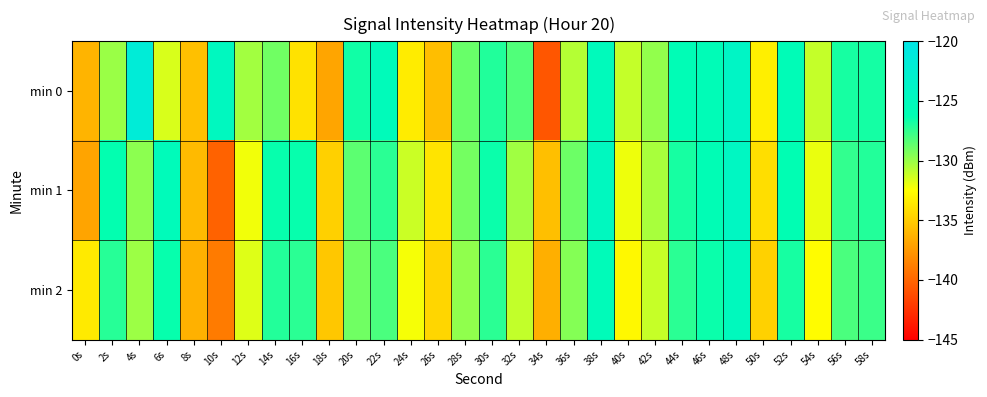

Reading left to right, extract all data points from this chart.

min 0: 0s=-136.1	2s=-130.0	4s=-121.7	6s=-131.5	8s=-135.5	10s=-124.6	12s=-130.2	14s=-129.0	16s=-133.9	18s=-136.9	20s=-126.7	22s=-125.3	24s=-133.4	26s=-135.6	28s=-128.8	30s=-127.1	32s=-128.2	34s=-140.7	36s=-130.6	38s=-125.2	40s=-131.1	42s=-129.8	44s=-125.8	46s=-125.7	48s=-124.0	50s=-133.2	52s=-125.7	54s=-131.1	56s=-126.8	58s=-126.8
min 1: 0s=-136.9	2s=-126.3	4s=-129.7	6s=-125.3	8s=-135.8	10s=-140.1	12s=-132.2	14s=-126.4	16s=-126.4	18s=-134.8	20s=-128.5	22s=-127.3	24s=-131.2	26s=-133.8	28s=-129.1	30s=-126.5	32s=-130.2	34s=-135.6	36s=-128.9	38s=-124.7	40s=-132.1	42s=-130.4	44s=-126.8	46s=-125.9	48s=-124.3	50s=-134.1	52s=-126.2	54s=-132.0	56s=-127.5	58s=-127.1
min 2: 0s=-133.5	2s=-127.2	4s=-130.1	6s=-126.4	8s=-136.3	10s=-138.9	12s=-131.7	14s=-127.1	16s=-127.3	18s=-135.2	20s=-129.0	22s=-128.1	24s=-132.3	26s=-134.5	28s=-129.8	30s=-127.3	32s=-131.0	34s=-136.4	36s=-129.5	38s=-125.4	40s=-132.8	42s=-131.1	44s=-127.3	46s=-126.5	48s=-124.9	50s=-134.7	52s=-126.8	54s=-132.6	56s=-128.1	58s=-127.7